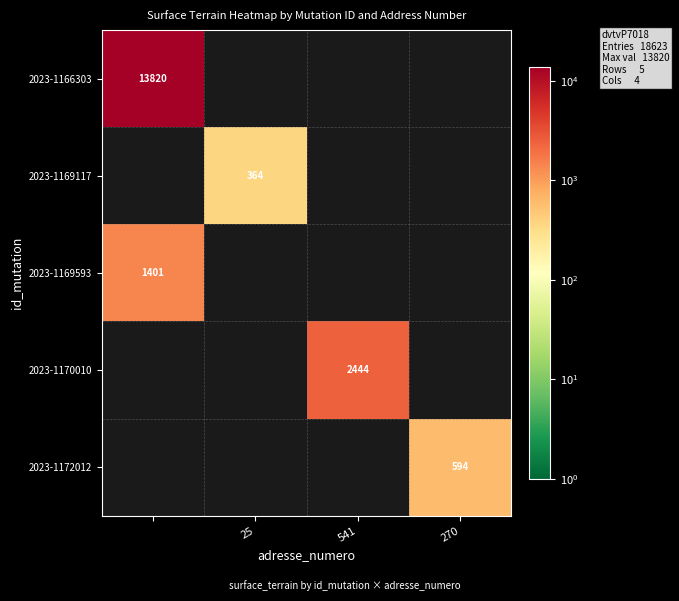

At how many categories does at least one series exceed 4446?

1